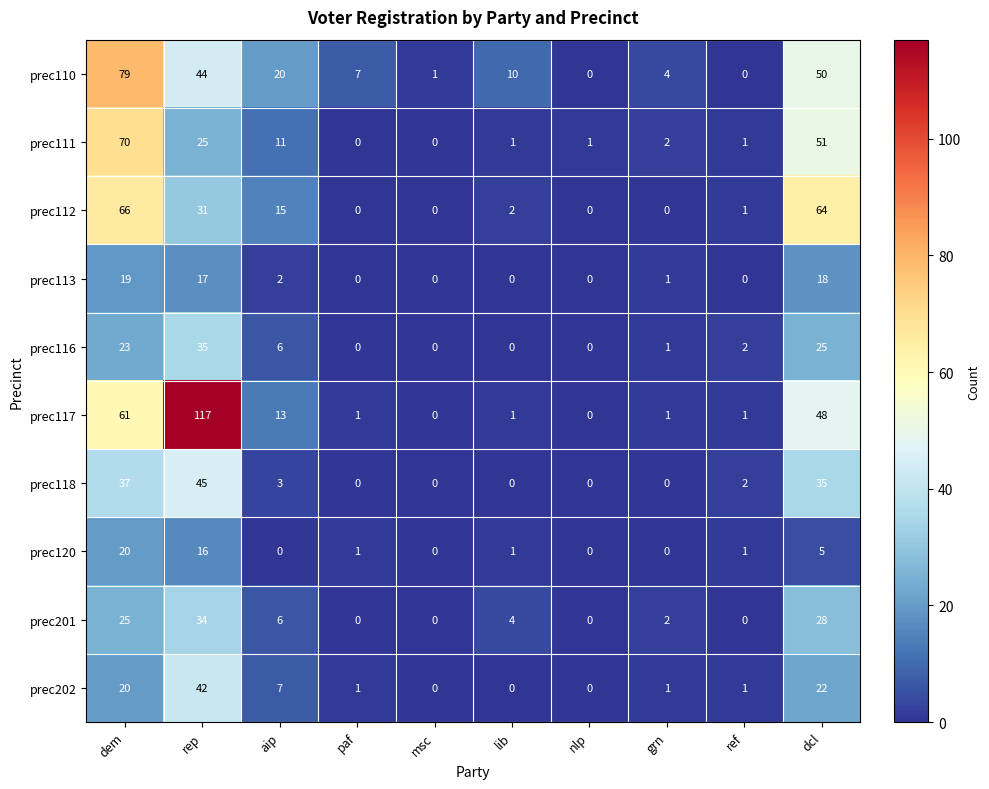

The prec117 series shows 0 at msc. True or false?

True